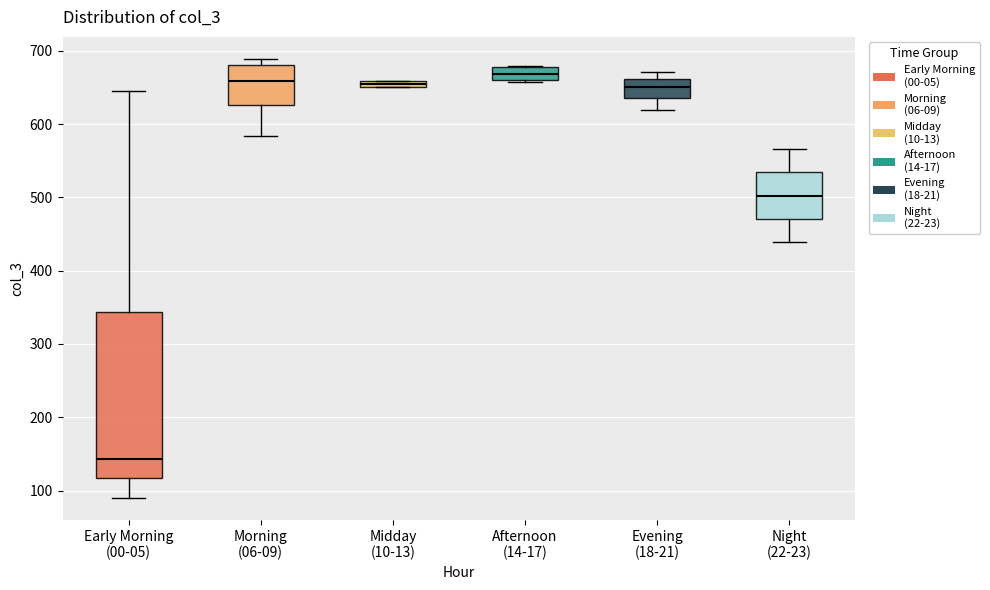

Which box has the highest median line?

Afternoon (14-17)